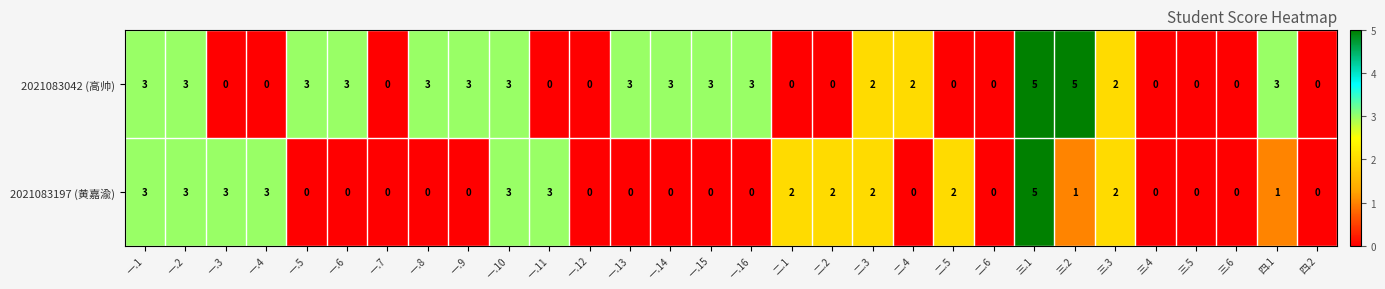

Where does the 2021083042 (高帅) series first go above 2?

一.1